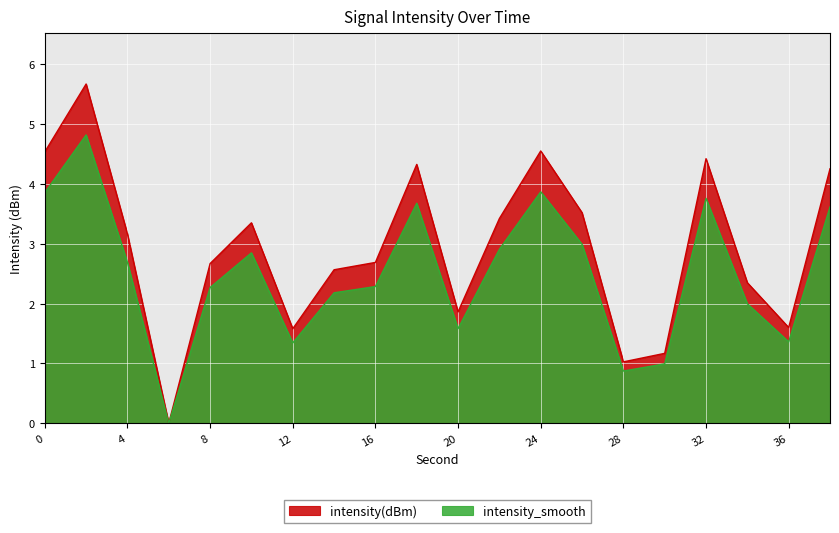

How many distinct data groups are displayed?

2